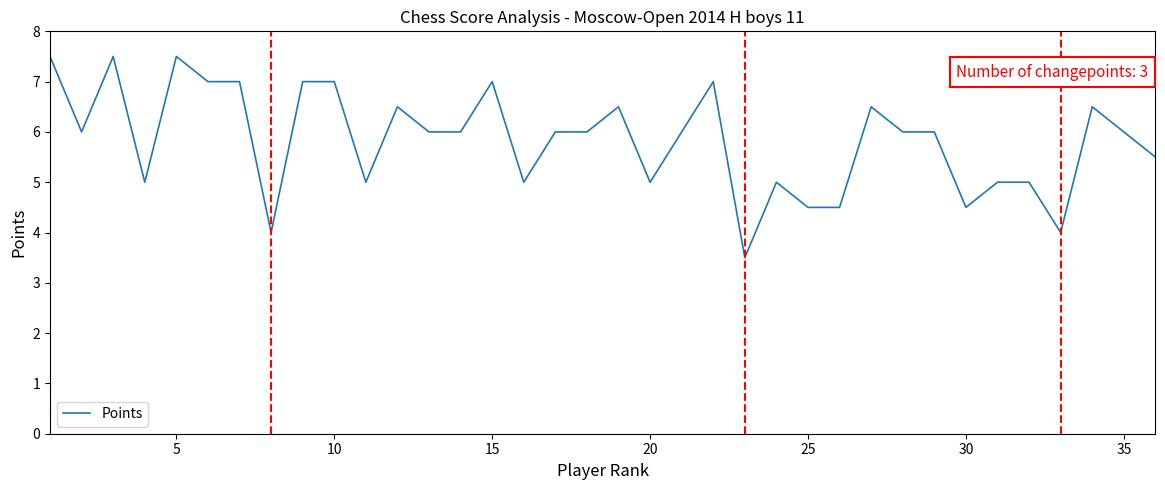

What is the difference between the maximum and minimum values?

4.0